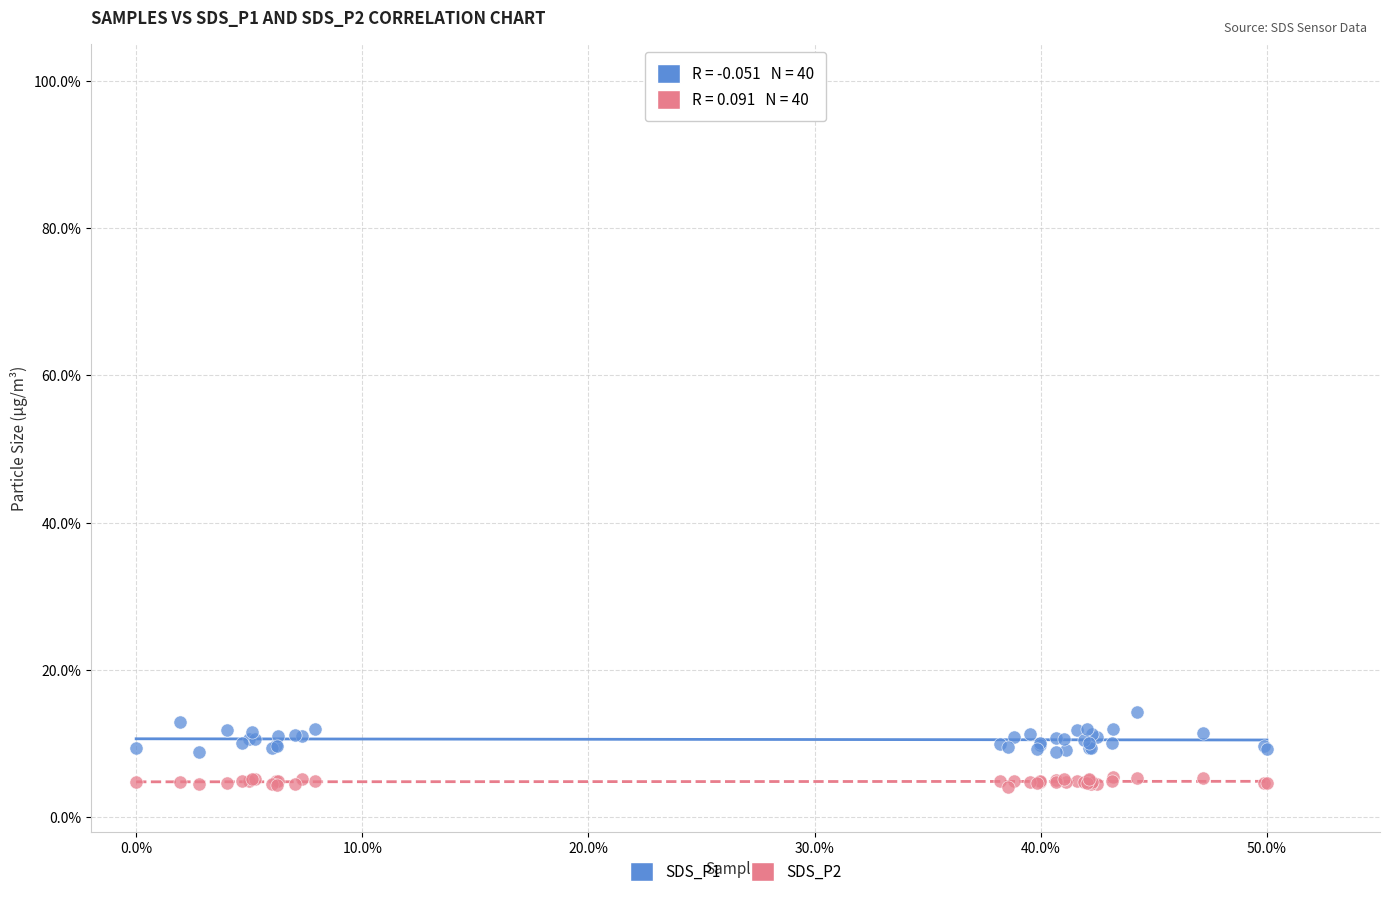

Which series contains the lowest Y value?

SDS_P2